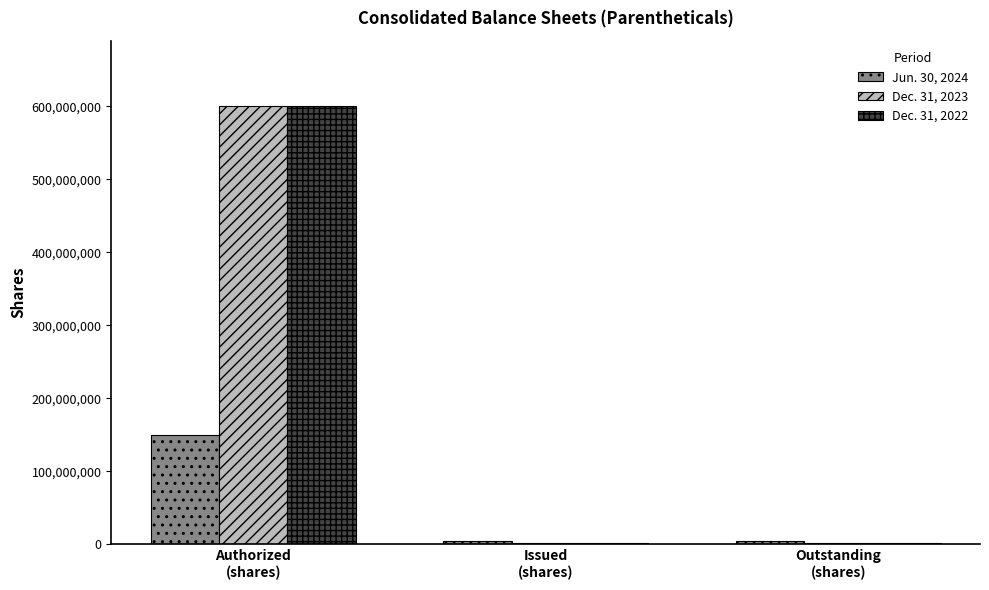

Read the Jun. 30, 2024 value at Issued
(shares), to the nearest 100.

4178700